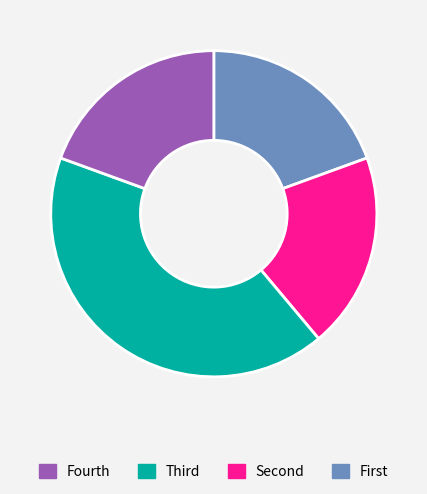

Is there any slice that represents more than half of the pie?

No